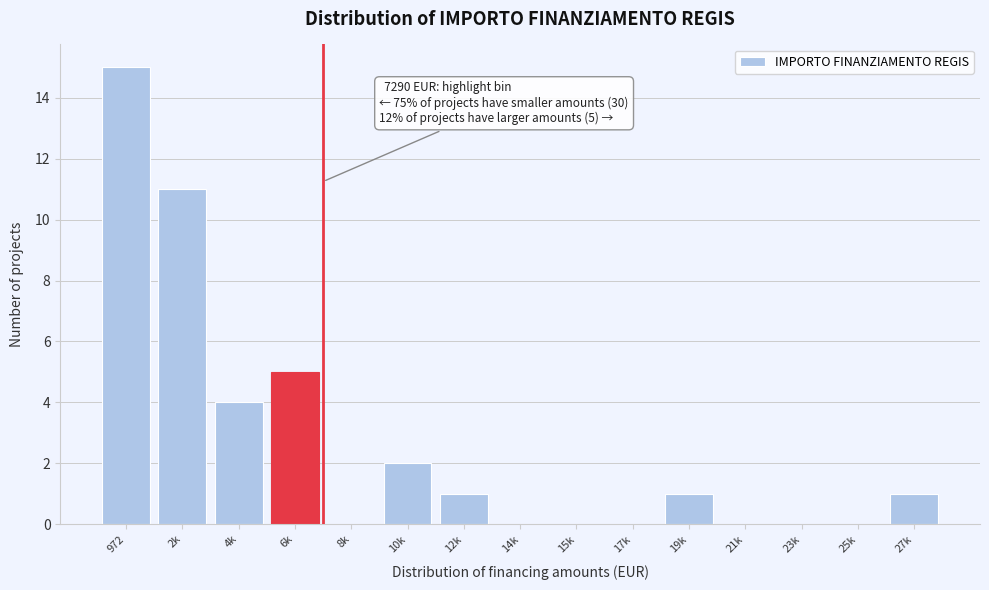

Reading right to left, extract all data points from this chart.

27k=1	25k=0	23k=0	21k=0	19k=1	17k=0	15k=0	14k=0	12k=1	10k=2	8k=0	6k=5	4k=4	2k=11	972=15